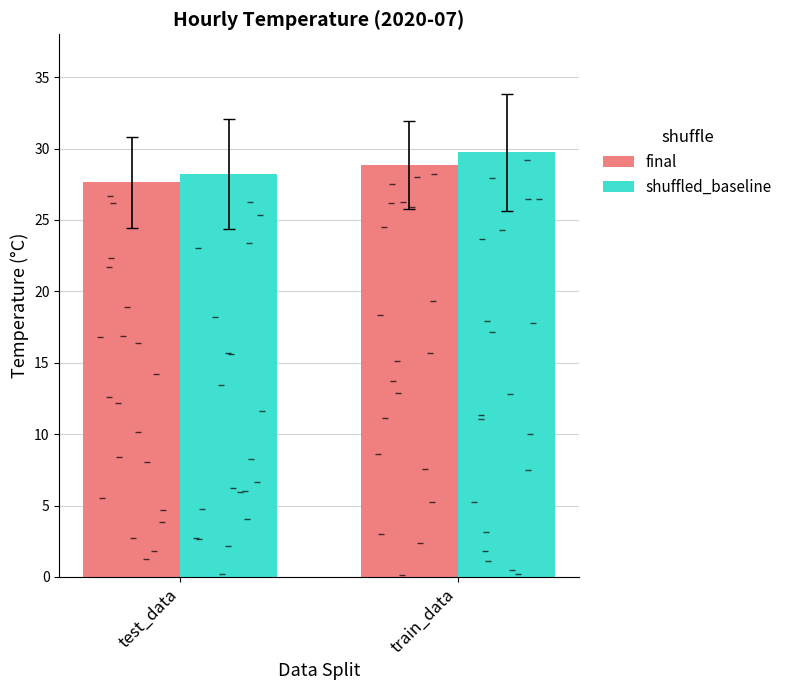

Where does the shuffled_baseline series first go above 29?

train_data